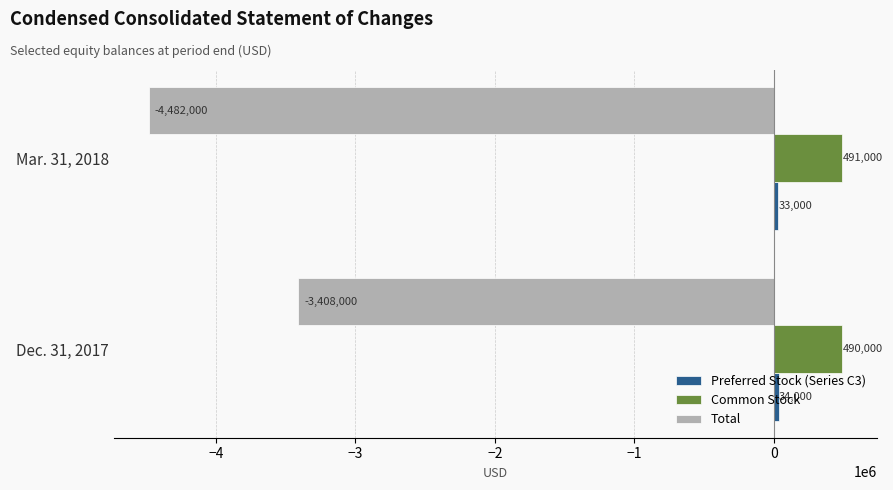

Which series has the largest range (max minus min)?

Total